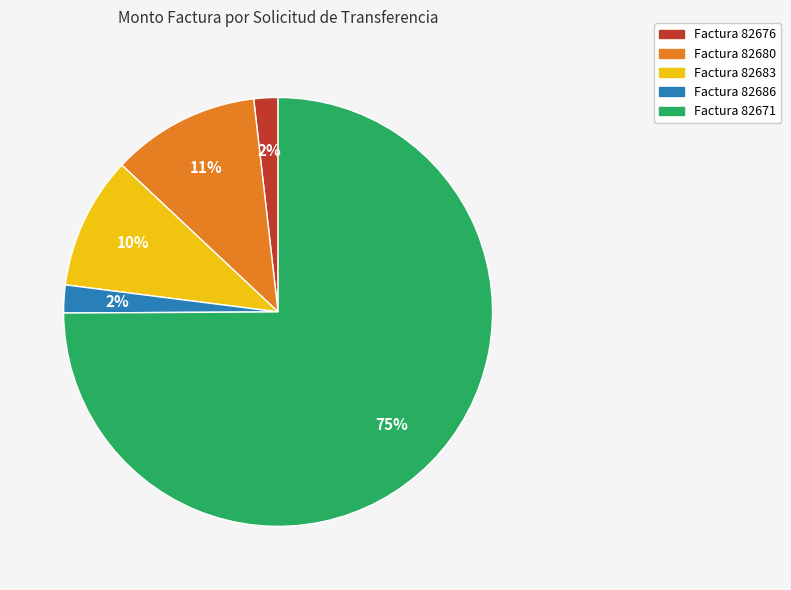

To the nearest percent, what is the combined percentage of Factura 82683 and Factura 82680?

21%